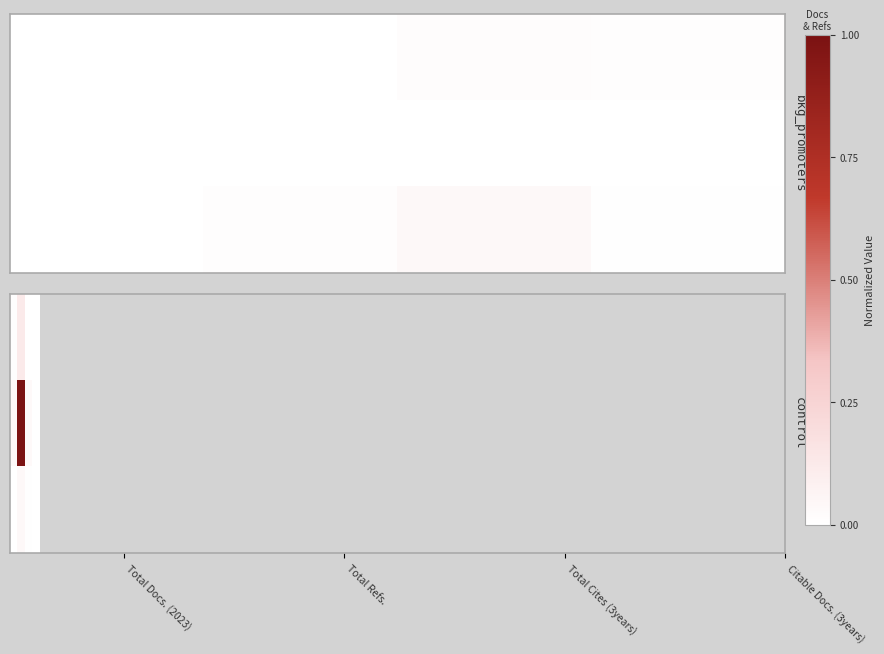

Count the number of categories in the chart.

4